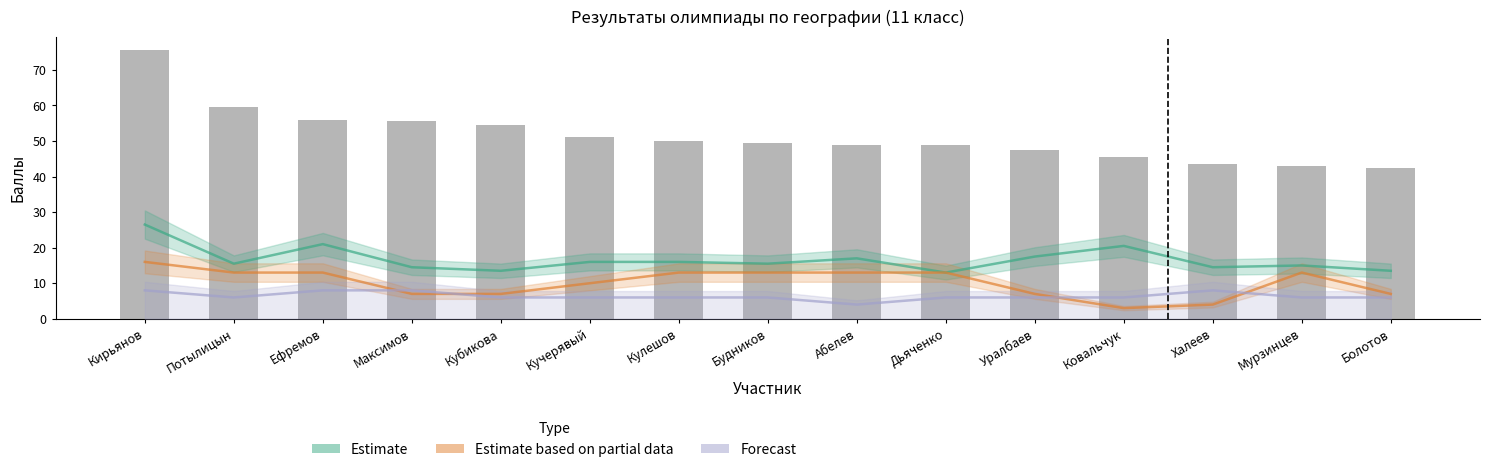

What is the label of the 12th bar from the right?

Максимов